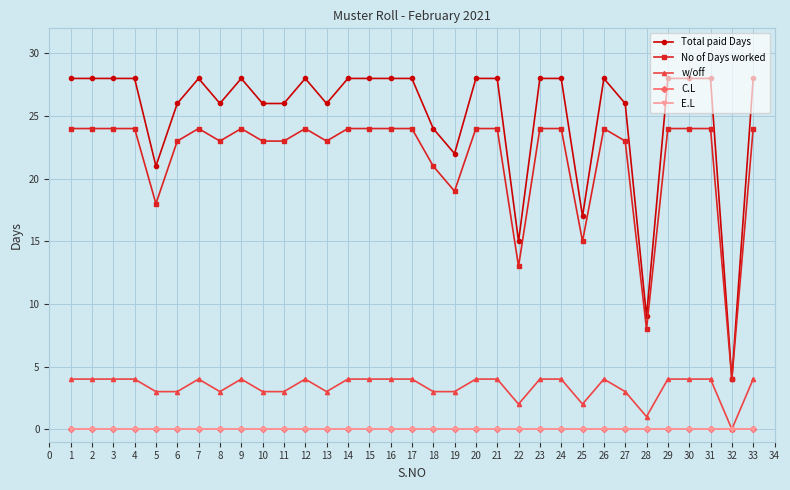

Is the value of Total paid Days at 21 greater than the value of E.L at 17?

Yes